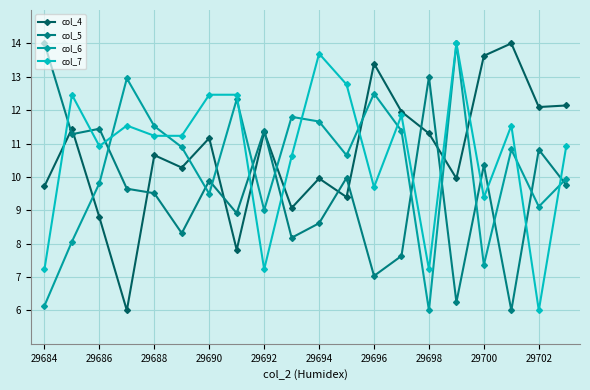

What is the lowest value of the col_4 series?

6.0